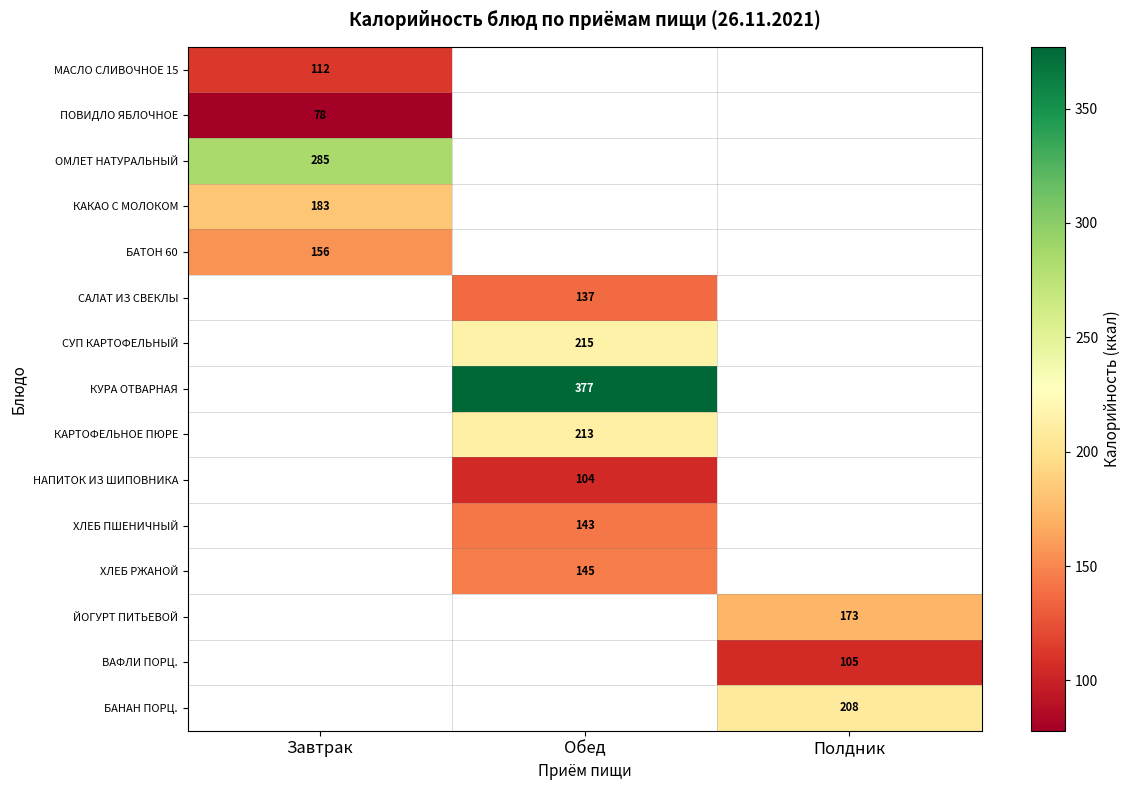

At how many categories does at least one series exceed 279?

2